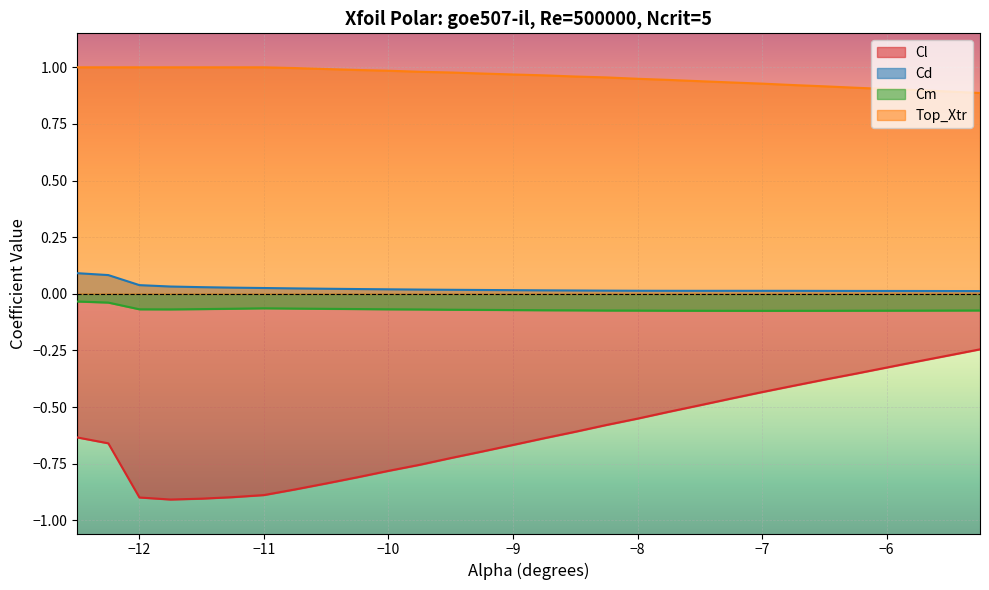

Which series has the largest range (max minus min)?

Cl